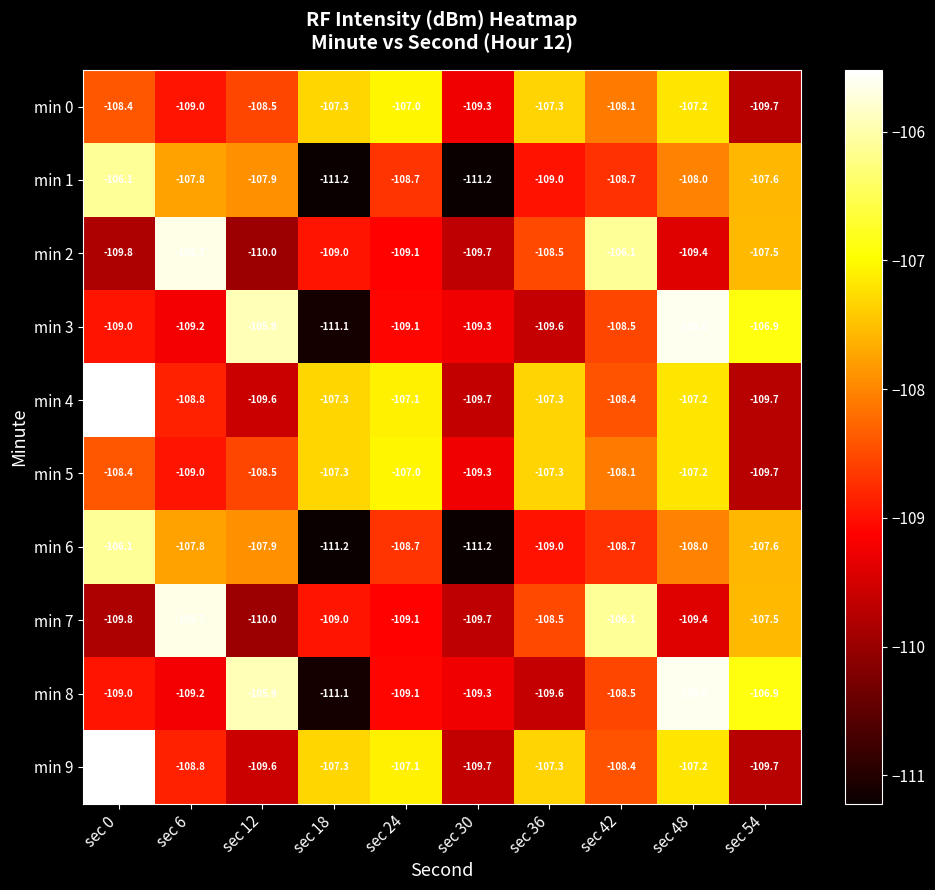

What is the sum of the min 1 values at sec 12 and sec 36?

-216.9